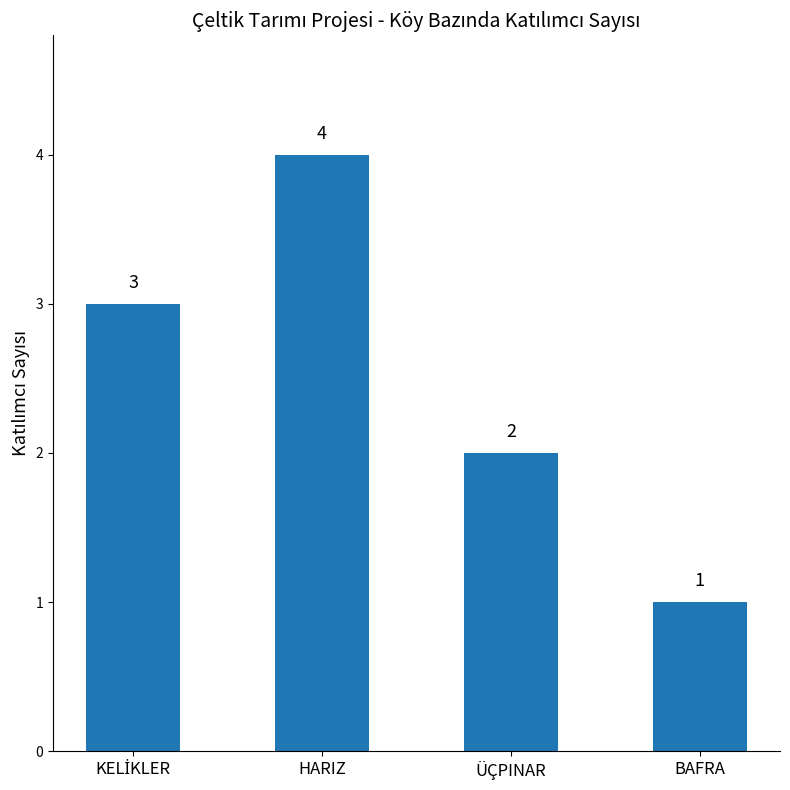

What is the difference between the values at BAFRA and HARIZ?

3